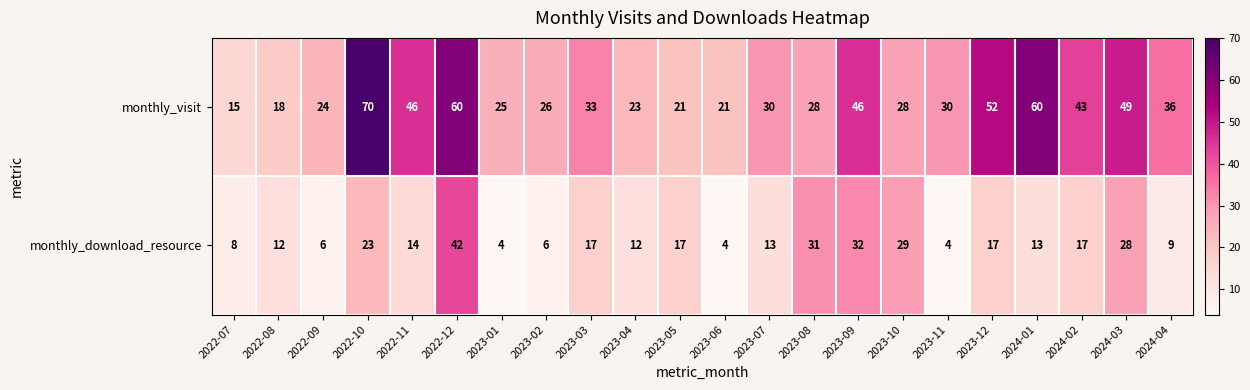

Where does the monthly_download_resource series first go above 14?

2022-10